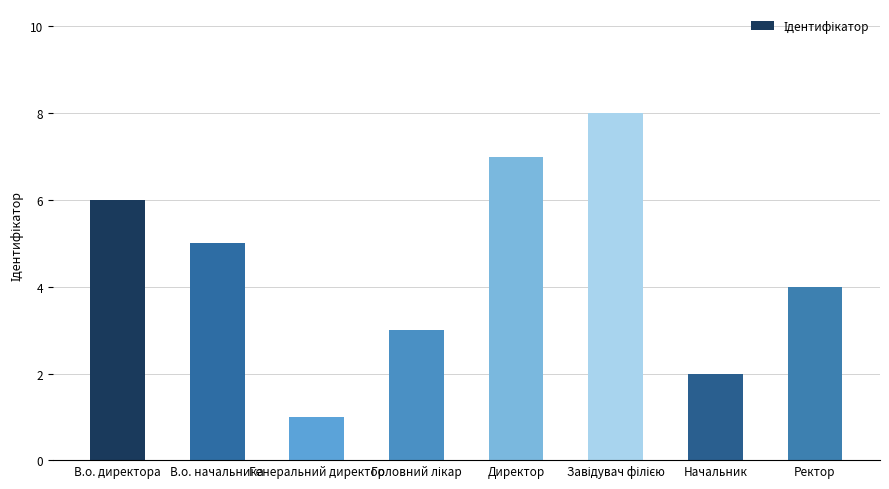

True or false: the data shows 2 at Начальник.

True